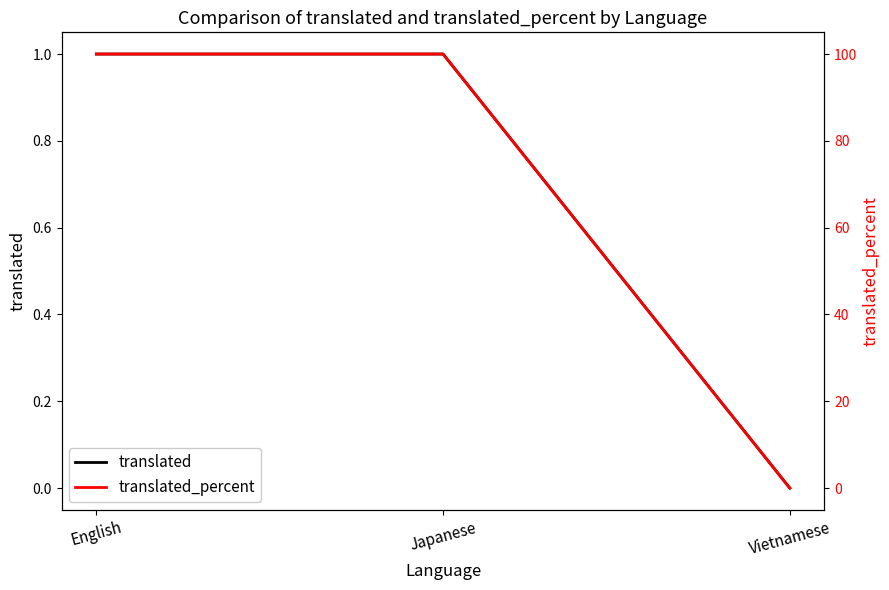

True or false: translated has a value of 1 at English.

True